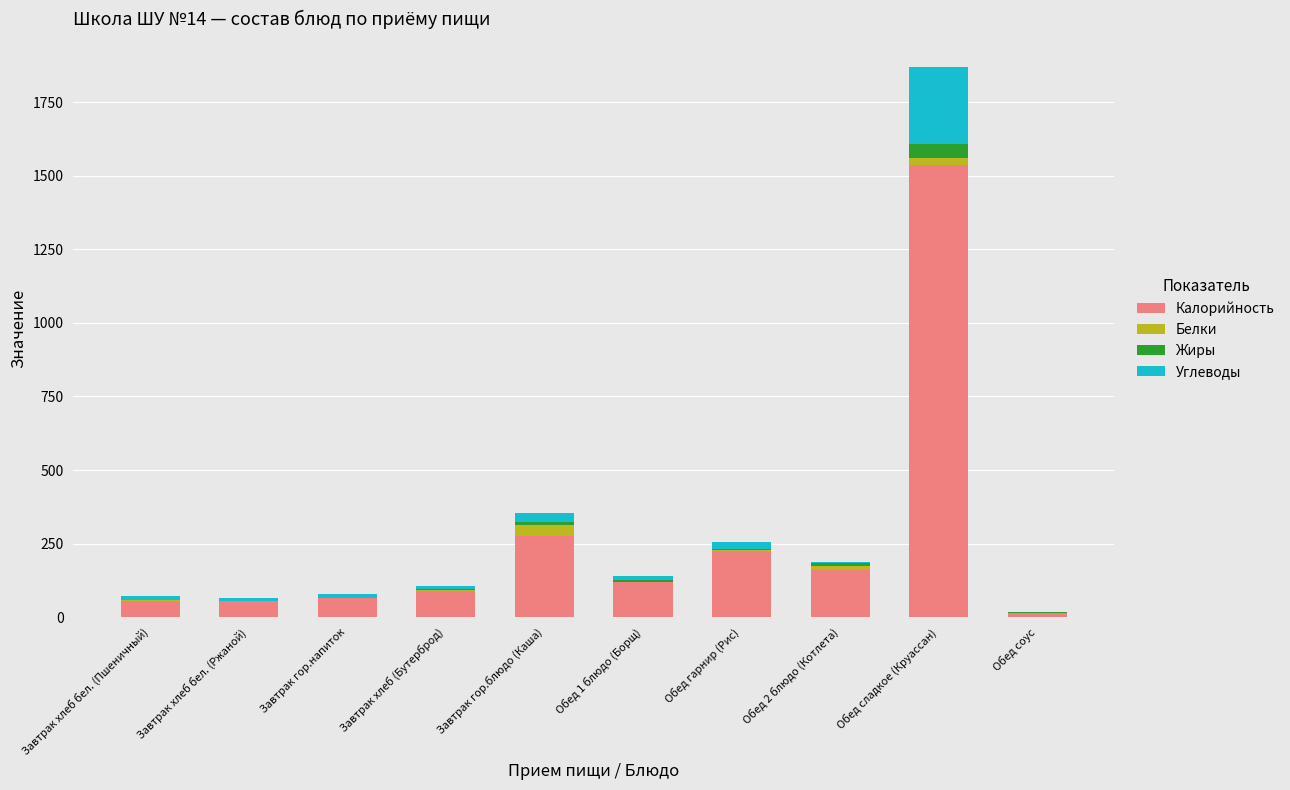

Which category has the highest value in the Калорийность series?

Обед сладкое (Круассан)